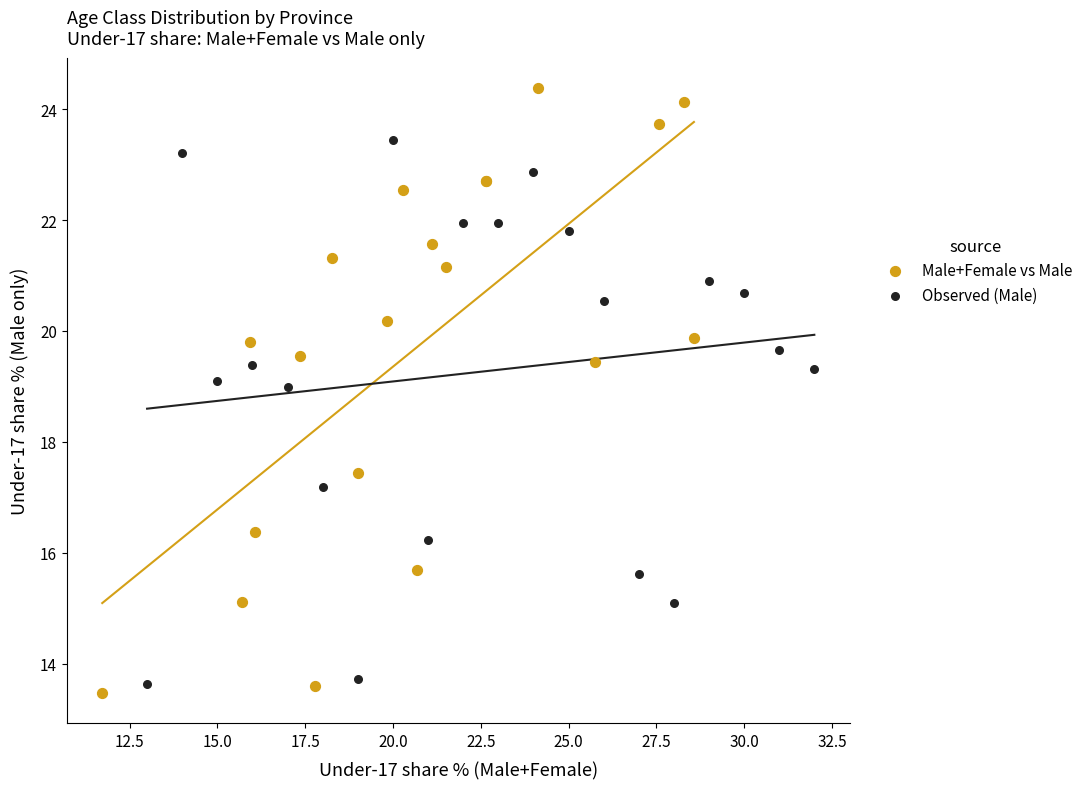

Which series reaches the maximum Y coordinate?

Male+Female vs Male